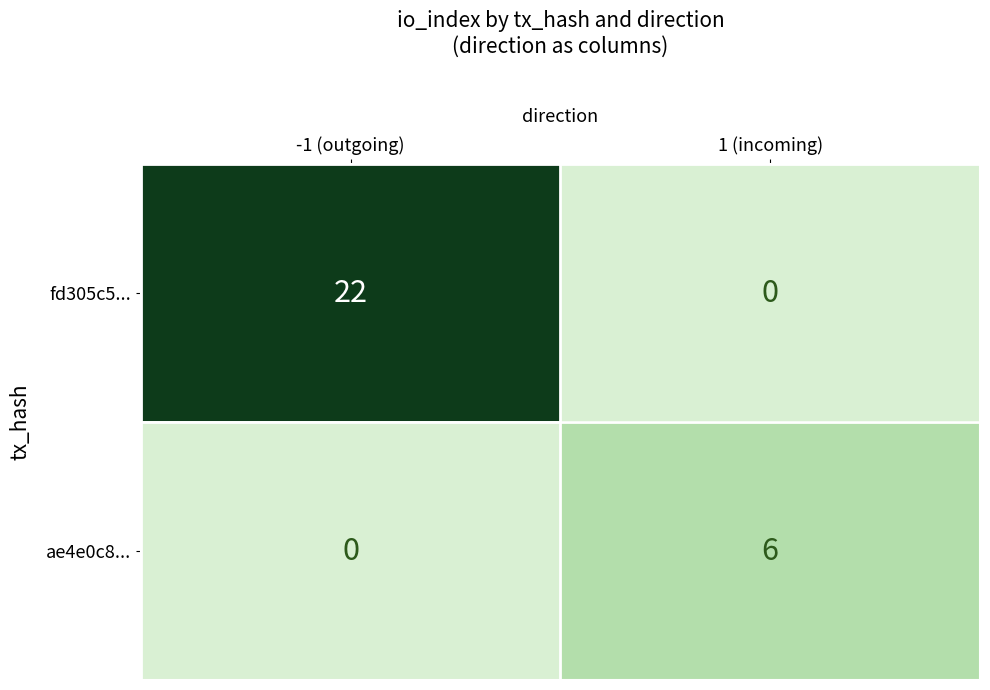

Where is ae4e0c8... nearest to the value 3?

-1 (outgoing)